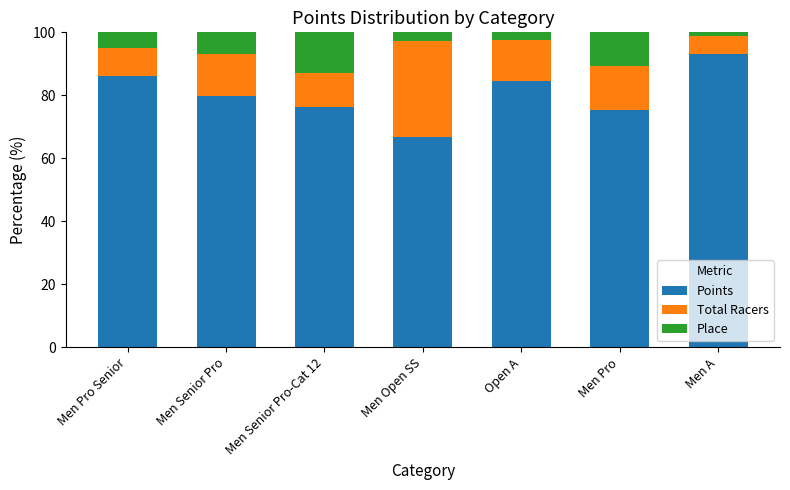

What is the total value across all series at Open A?

100.0